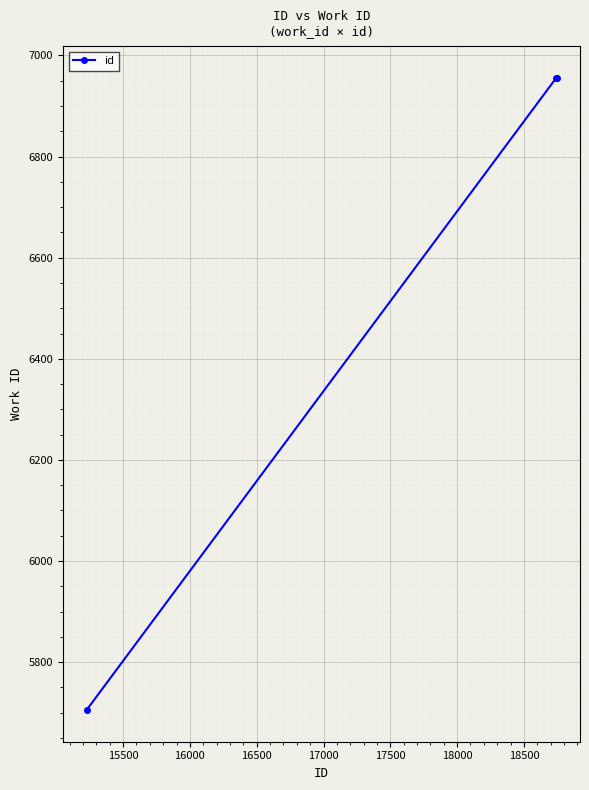

What is the greatest value displayed?

6956